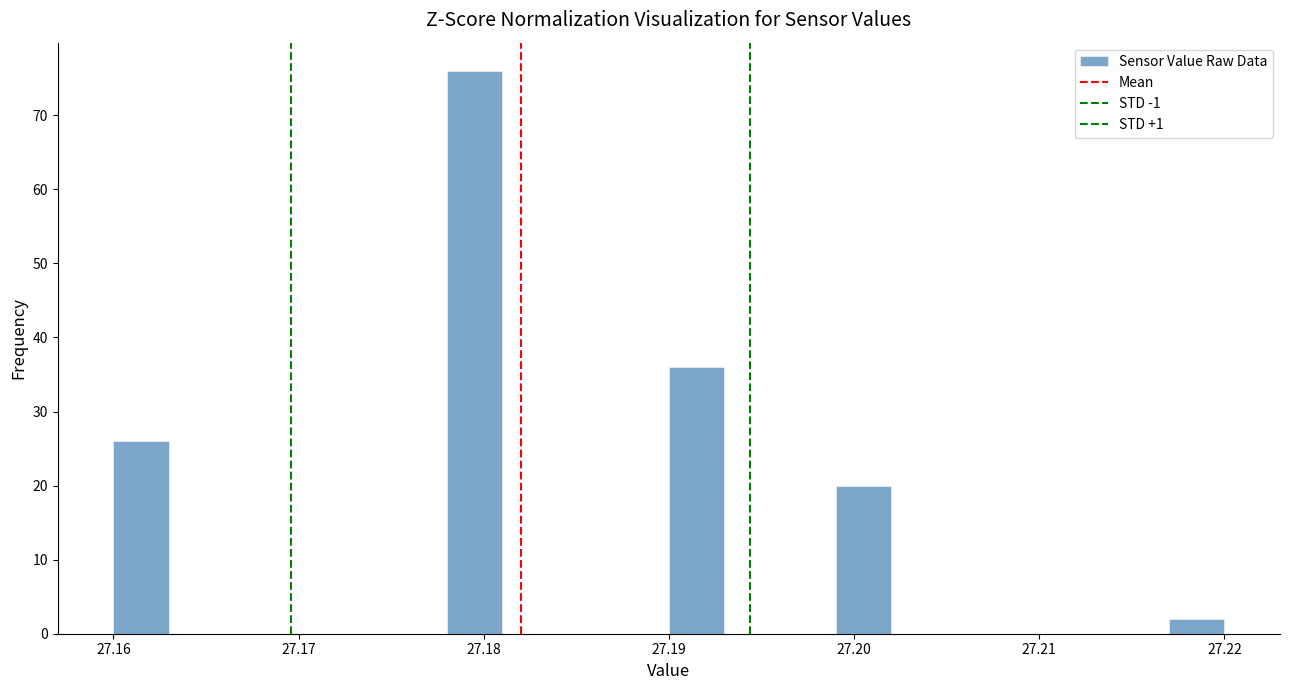

Around what value on the x-axis is the tallest bar? Give the approximate position of its centre, as read against the axis.

27.180